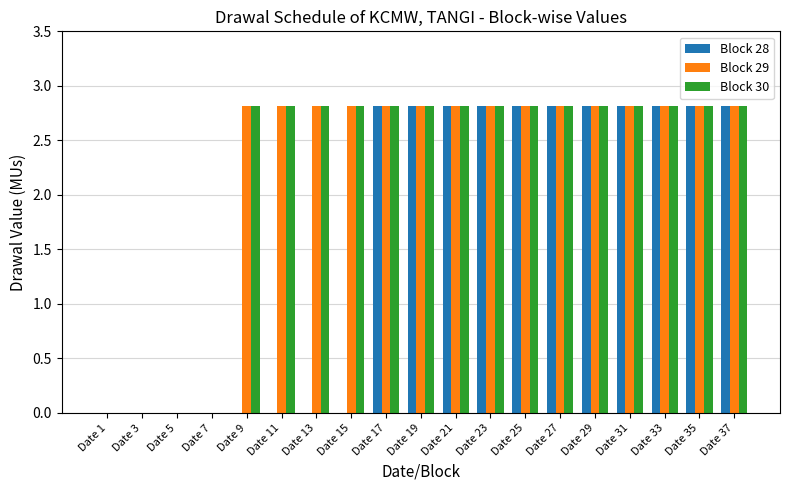

At which label does Block 30 first exceed 2?

Date 9